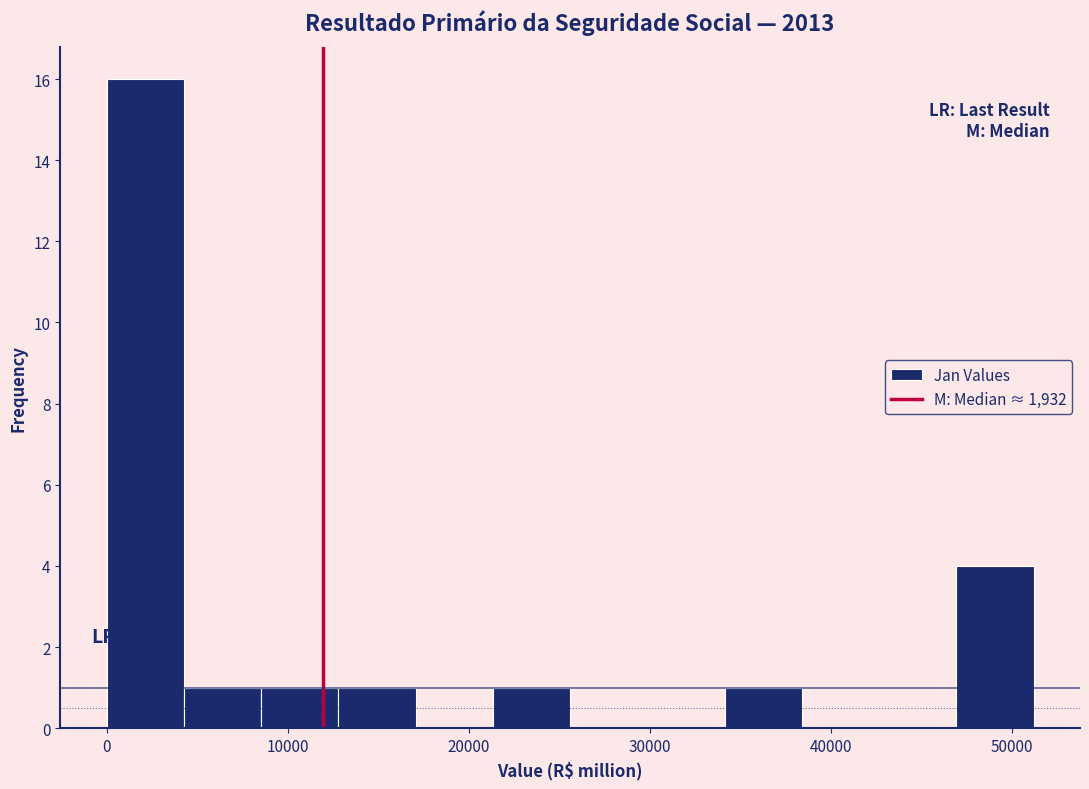

Reading left to right, transcribe this chart: for each bar, give the range it covers on the x-axis and its height. Neither the bar edges nor the heights are printed on the chart, so give them approximately, as read against the axes.

0 to 4000: 16
4000 to 9000: 1
9000 to 13000: 1
13000 to 17000: 1
17000 to 21000: 0
21000 to 26000: 1
26000 to 30000: 0
30000 to 34000: 0
34000 to 38000: 1
38000 to 43000: 0
43000 to 47000: 0
47000 to 51000: 4